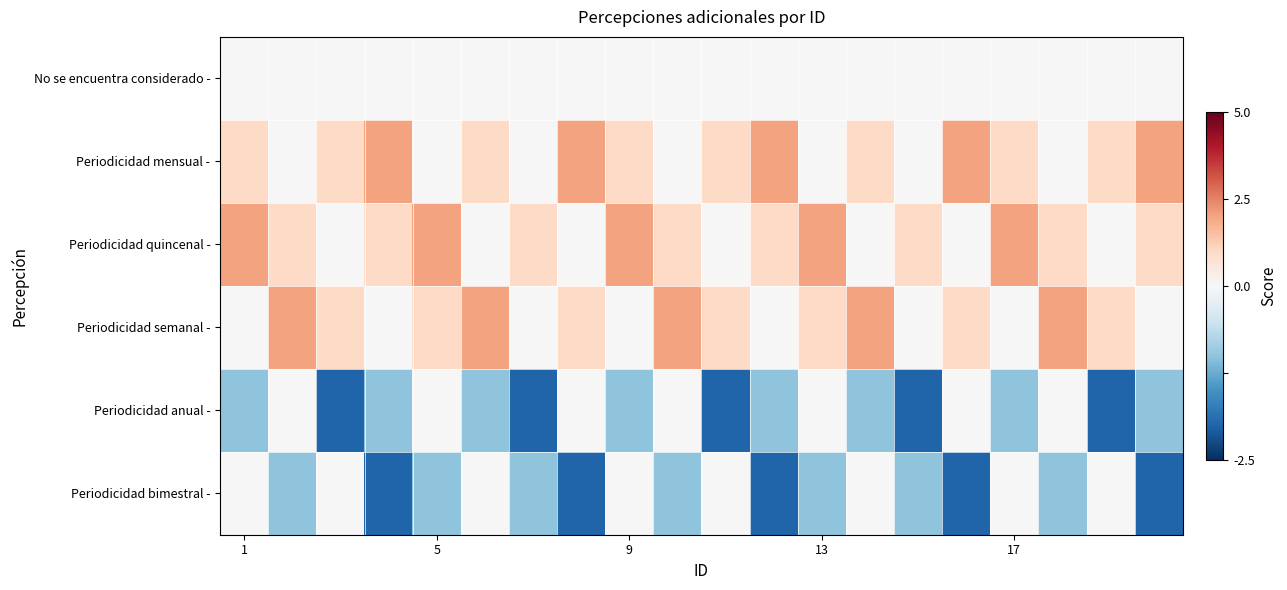

What is the minimum value shown in the chart?

-2